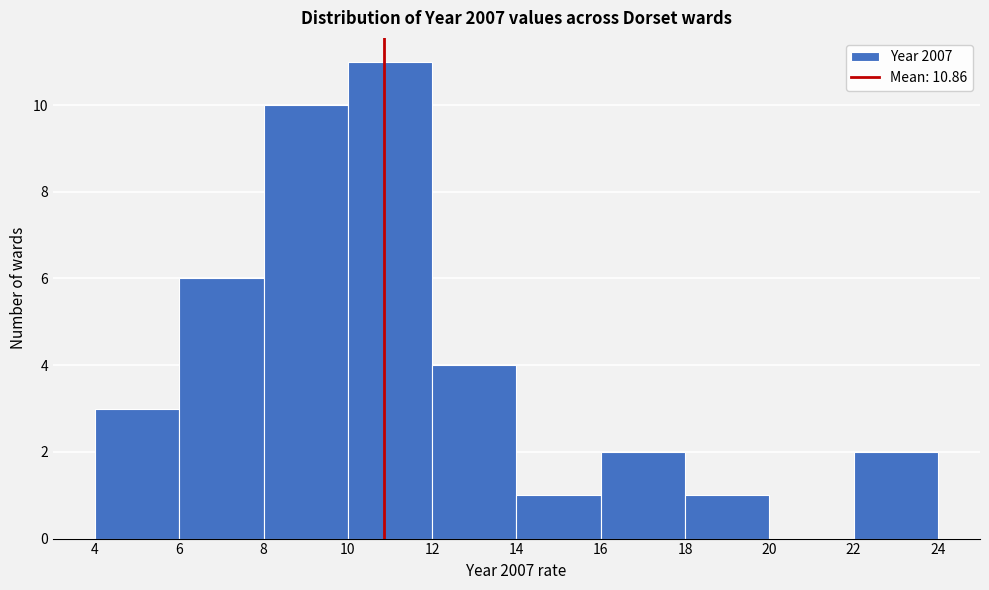

How tall is the bar that spans 4 to 6 on the x-axis? The values are not printed on the chart, so give them approximately, as read against the axis.

3